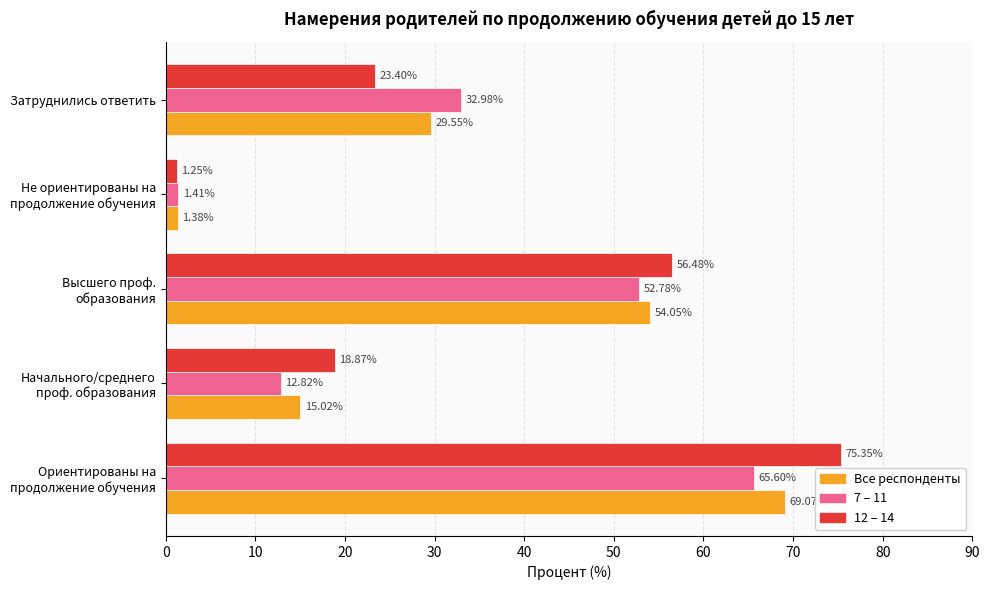

Which series has the widest spread of values?

12 – 14